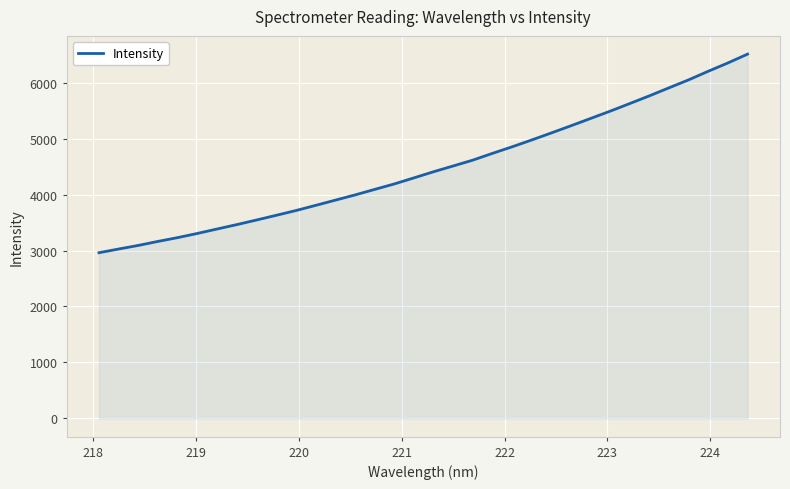

What is the maximum value shown in the chart?

6509.0